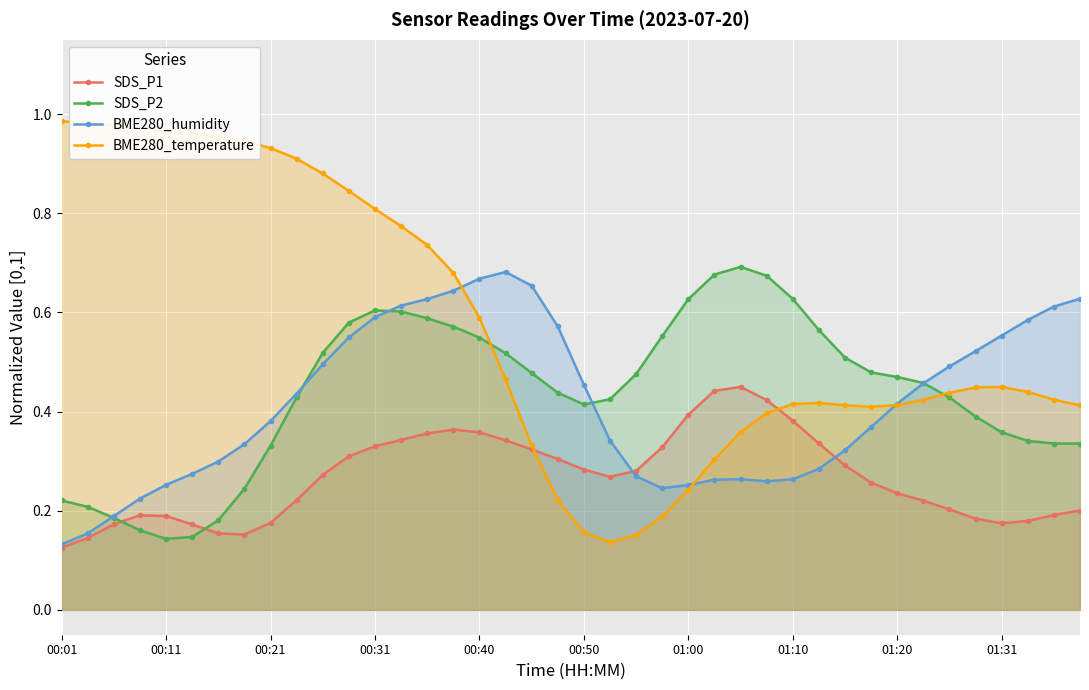

How many data points does each series have?

40